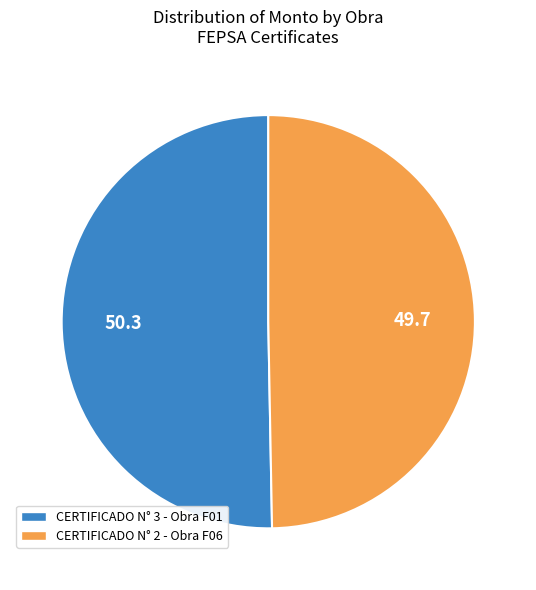

The CERTIFICADO N° 3 - Obra F01 slice represents 50% of the pie. True or false?

True